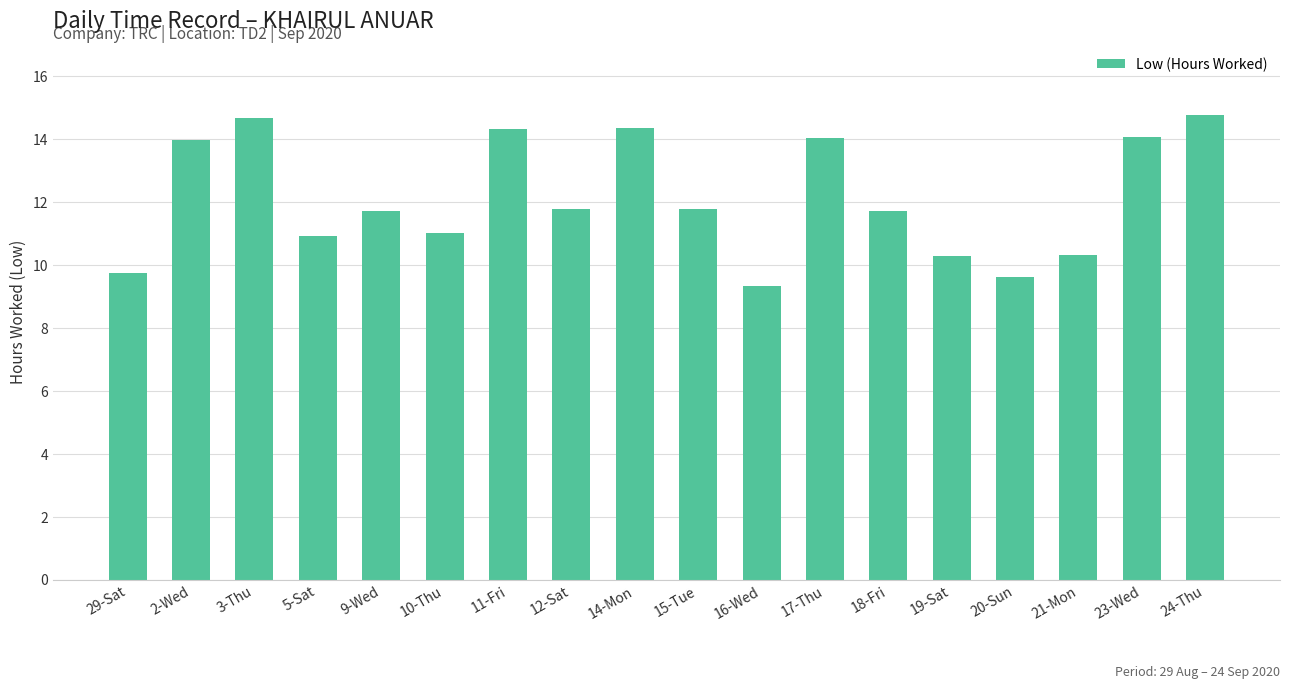

What is the sum of all values?

218.2